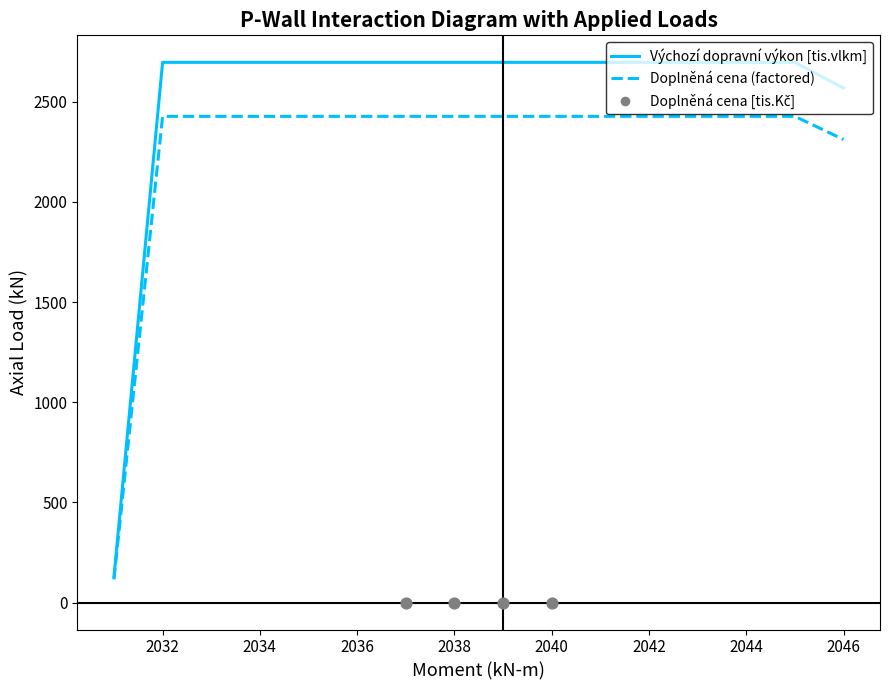

Approximately how many times larger is the value at 2034 compared to 2031?

21.0